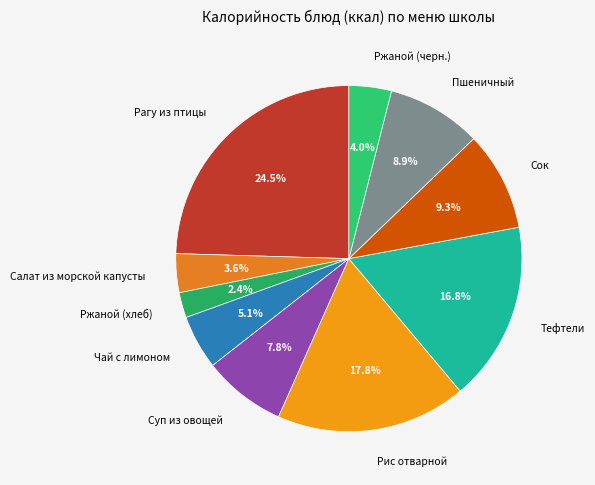

To the nearest percent, what is the difference between the Чай с лимоном and Ржаной (черн.) slice percentages?

1%